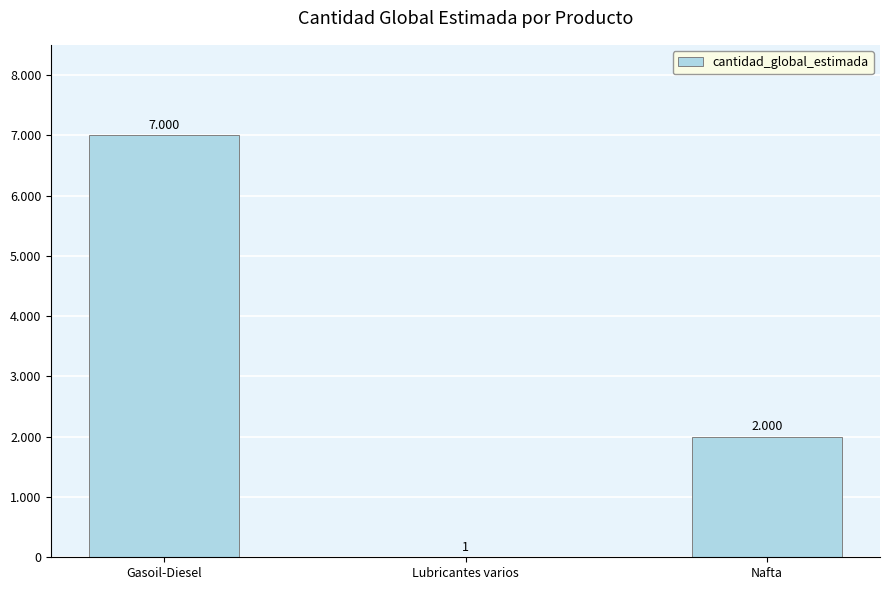

Are the bars horizontal?

No